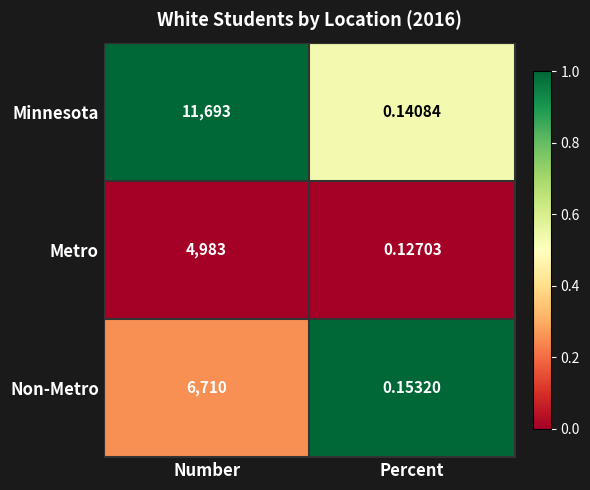

Which series has the largest range (max minus min)?

Minnesota